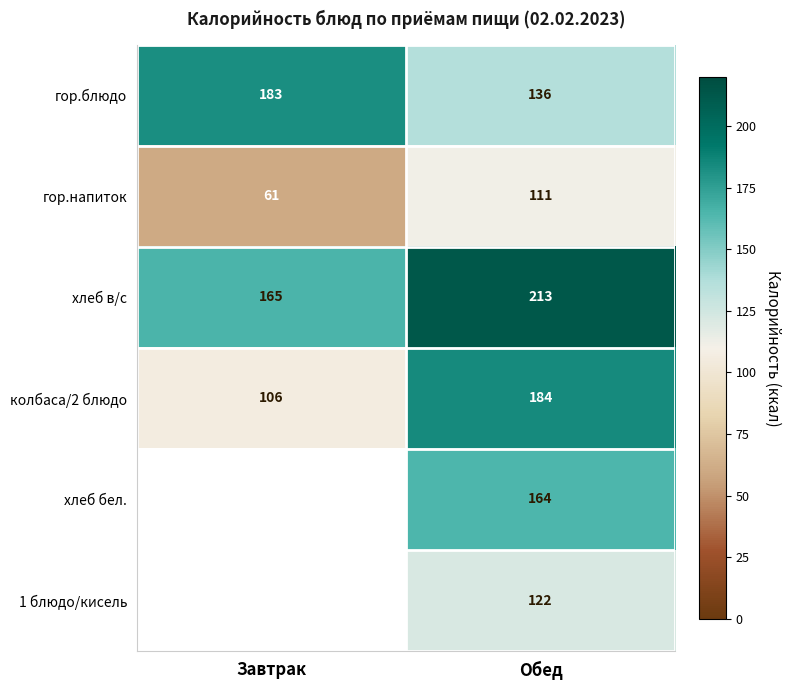

How many values in the гор.блюдо series are below 183?

1